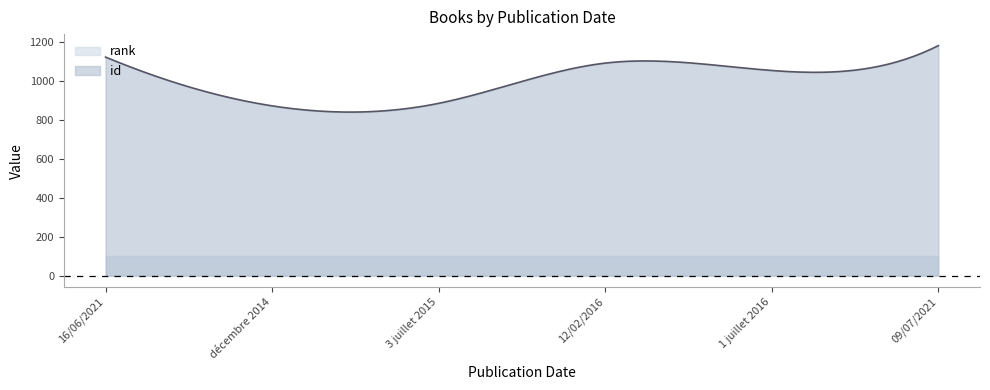

At 16/06/2021, list the series in order from largest to smallest.

id, rank